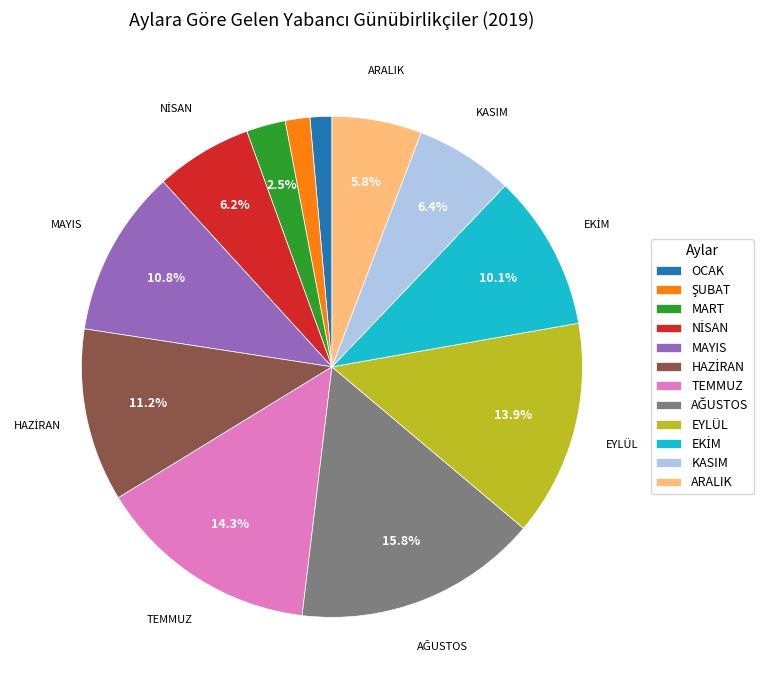

How many slices are in this pie chart?

12